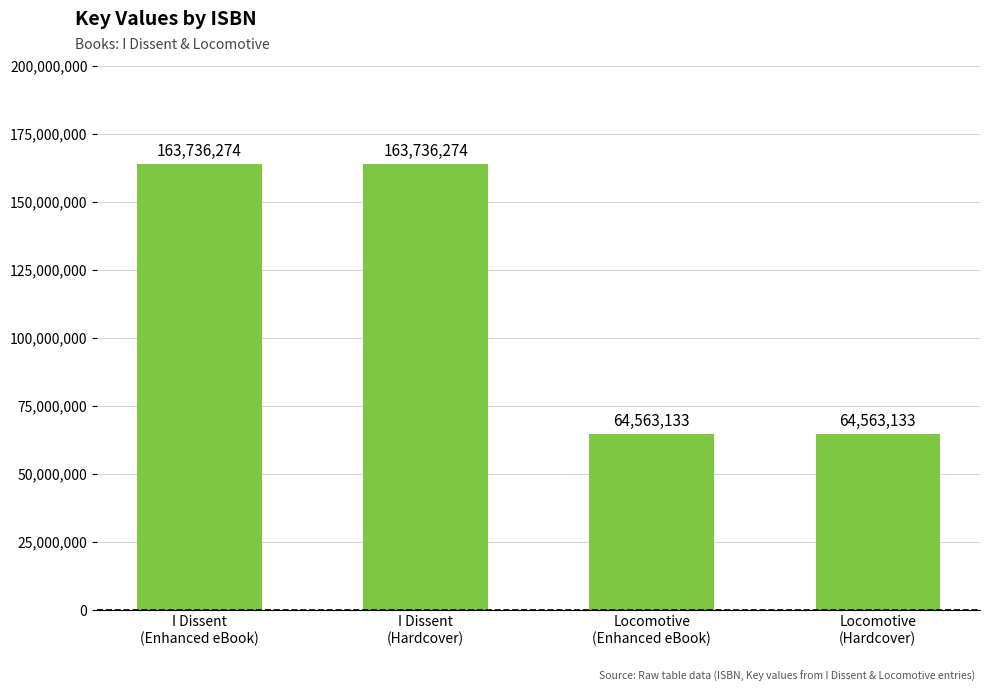

True or false: the data shows 163736274 at I Dissent
(Enhanced eBook).

True